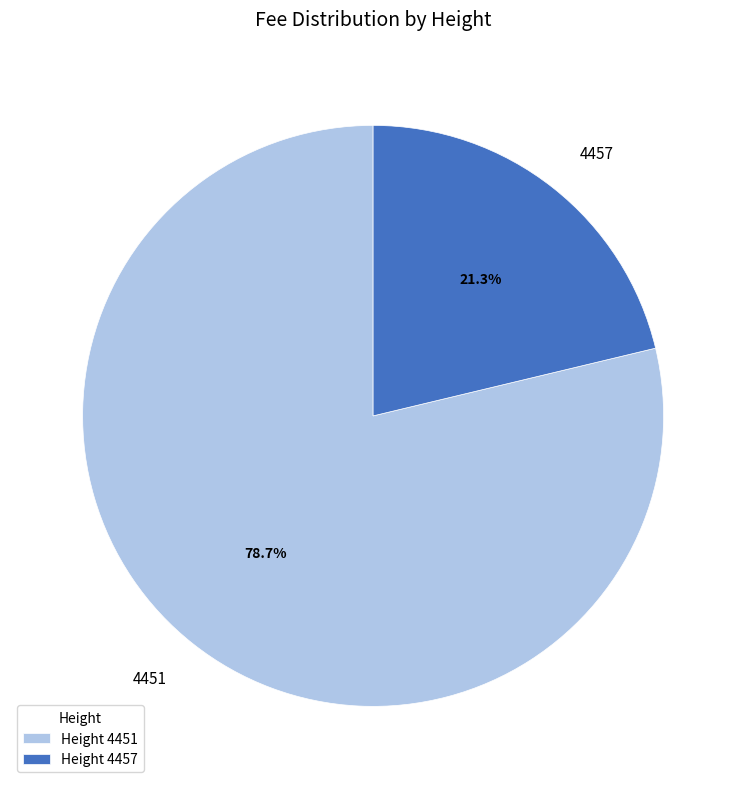

What percentage do Height 4451 and Height 4457 together represent?

100.0%